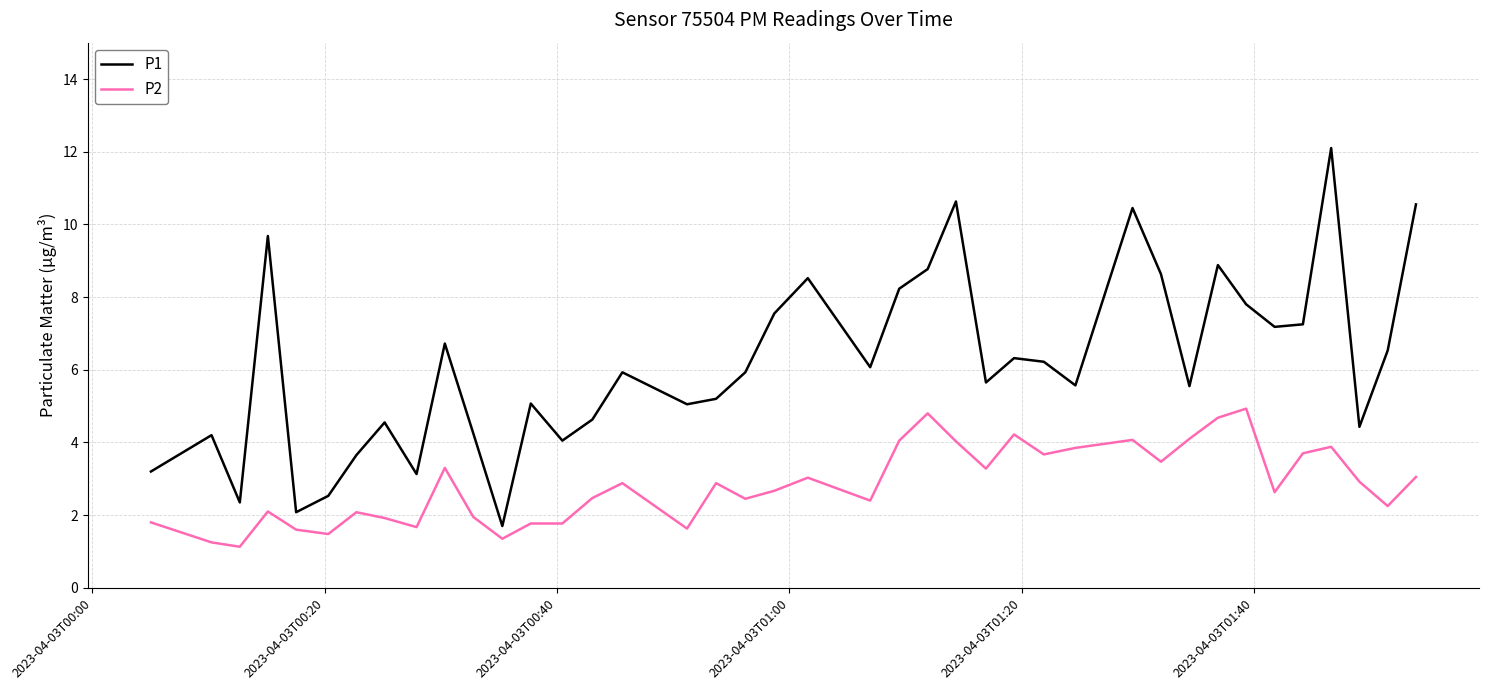

In P1, how many points are higher than both neighbors (excluding endpoints)?

12